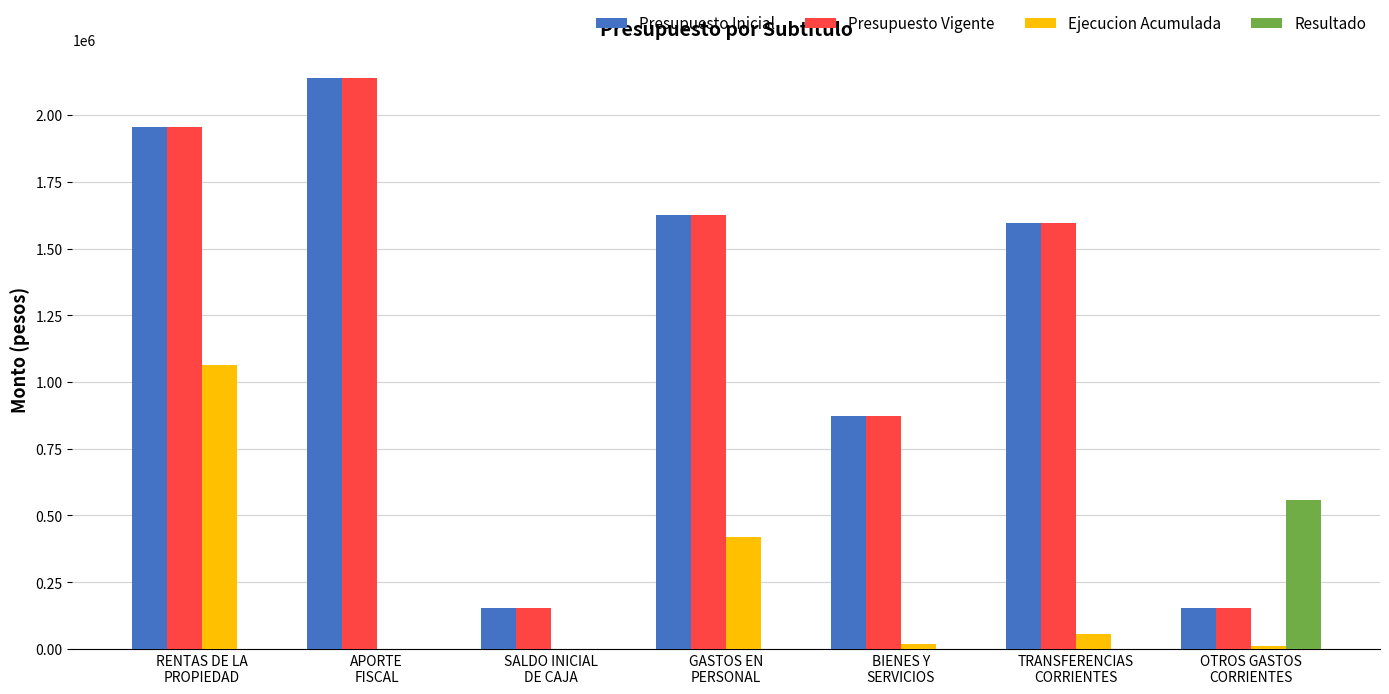

Are the bars horizontal?

No